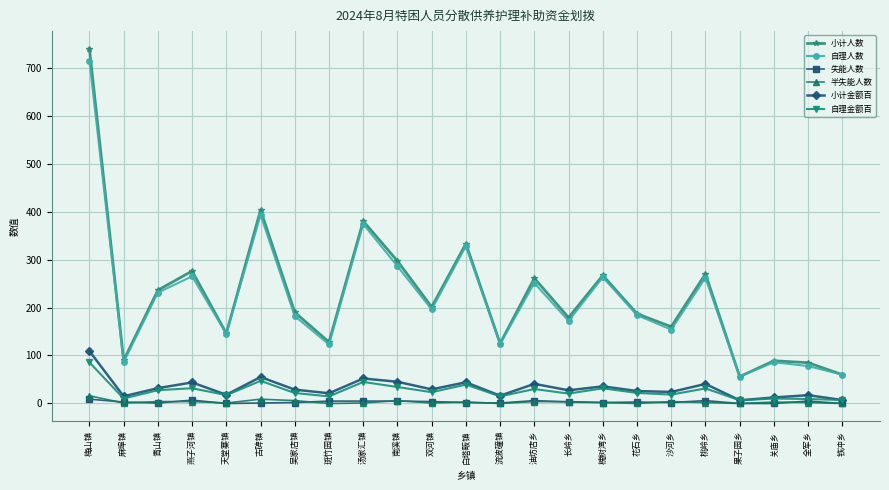

At which category is the sum across all series the highest?

梅山镇